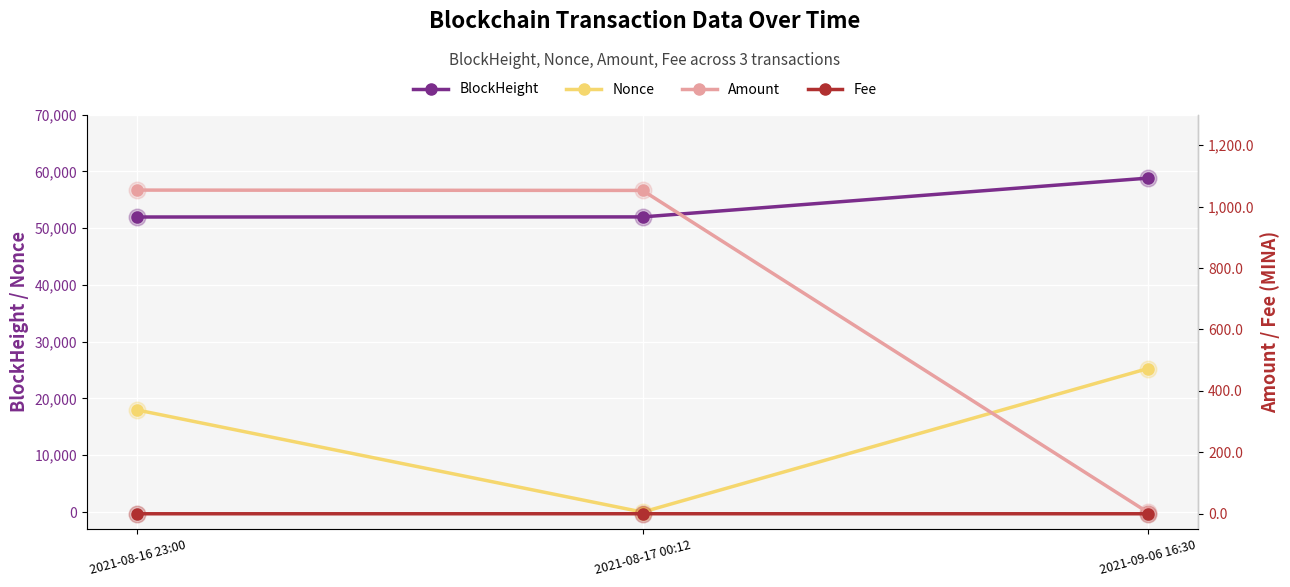

At which label does Nonce first exceed 17966?

2021-09-06 16:30